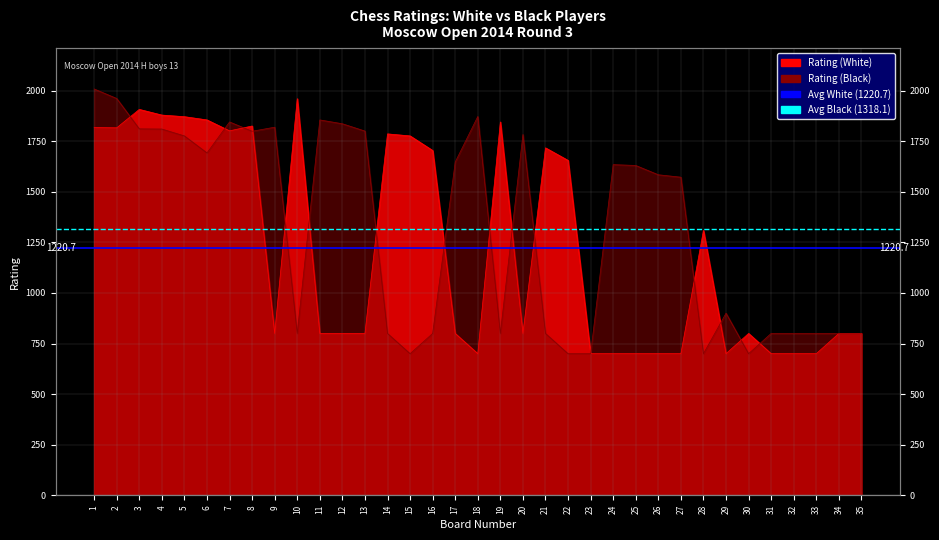

Which category has the highest value across all series?

1